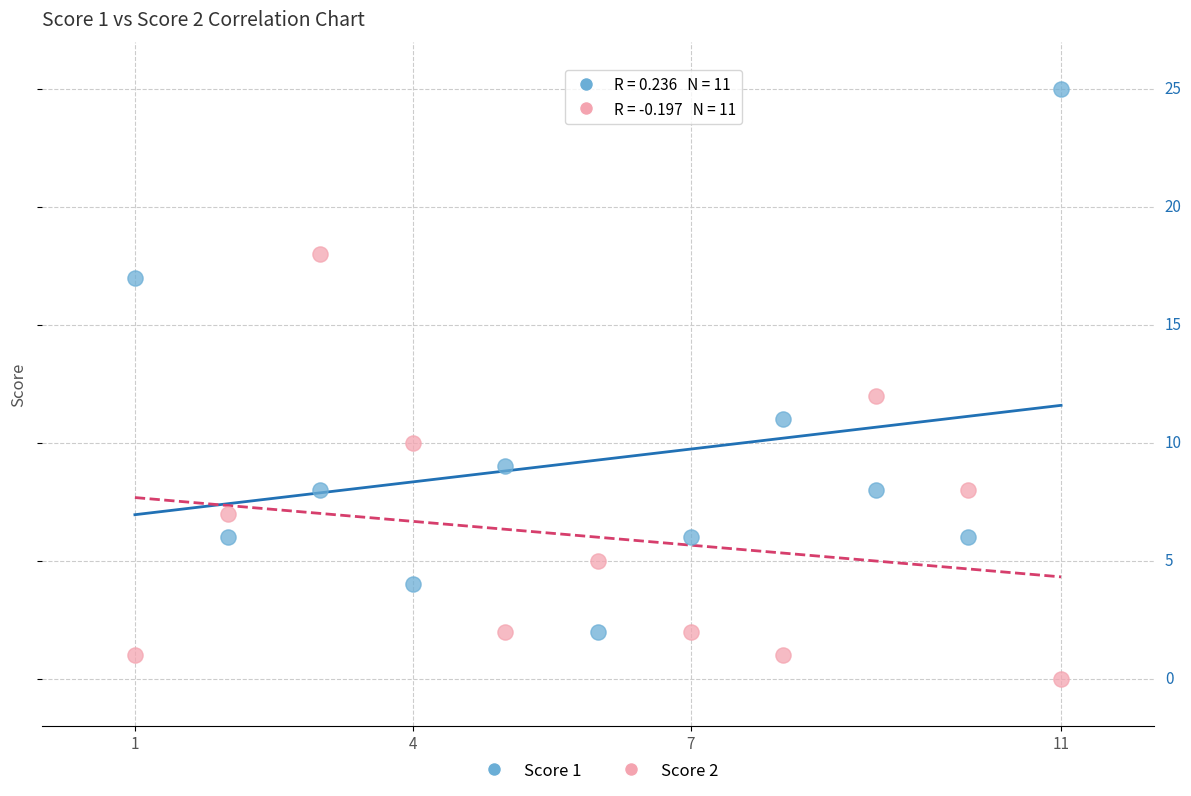

Which series reaches the minimum Y coordinate?

Score 2